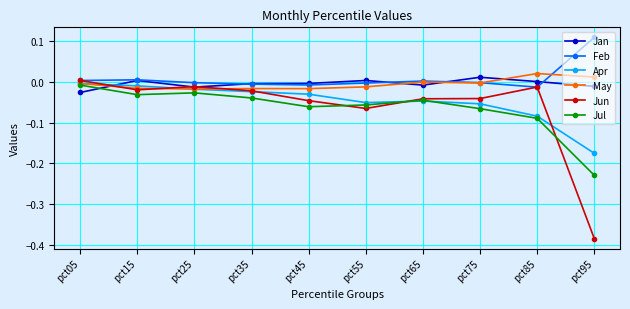

In Jun, how many points are lower than both neighbors (excluding endpoints)?

2